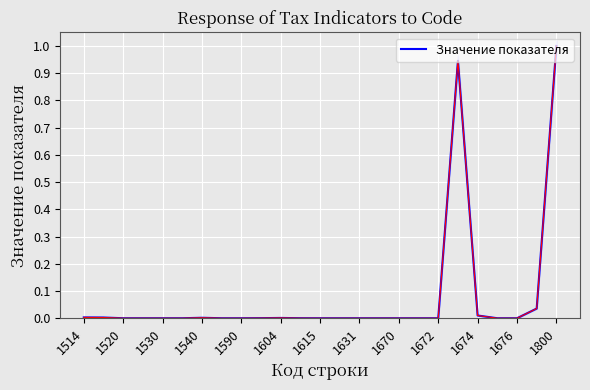

What is the average value?

0.1